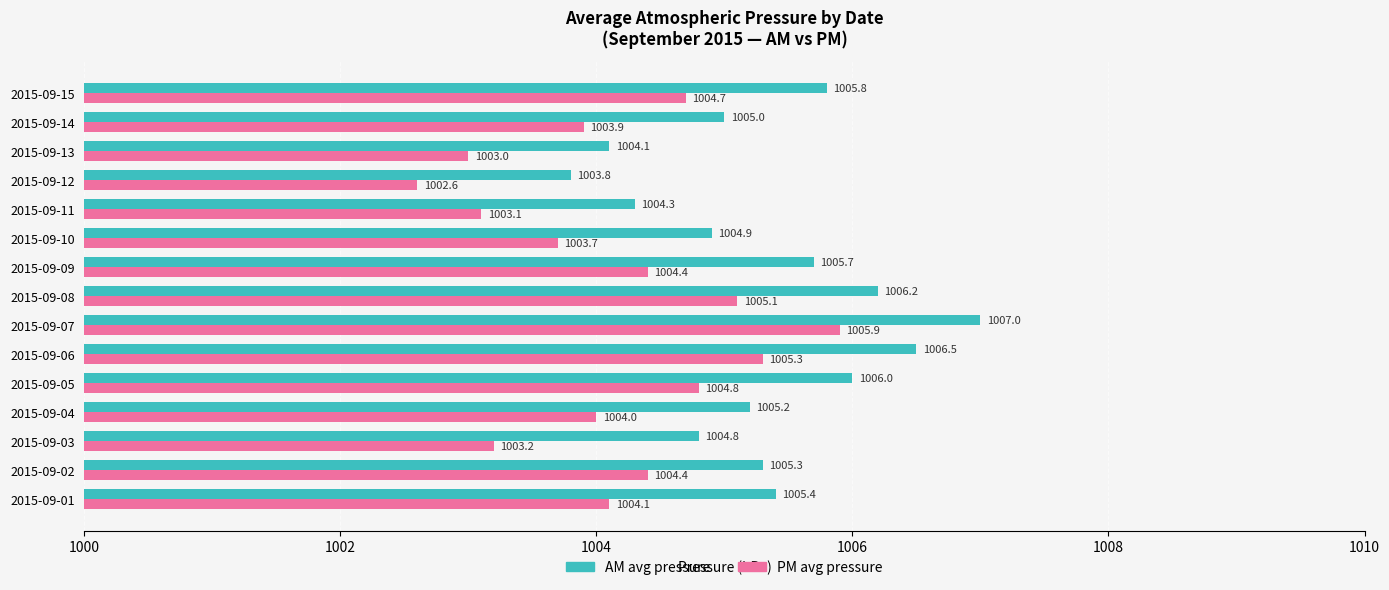

The AM avg pressure series shows 497.8 at 2015-09-14. True or false?

False